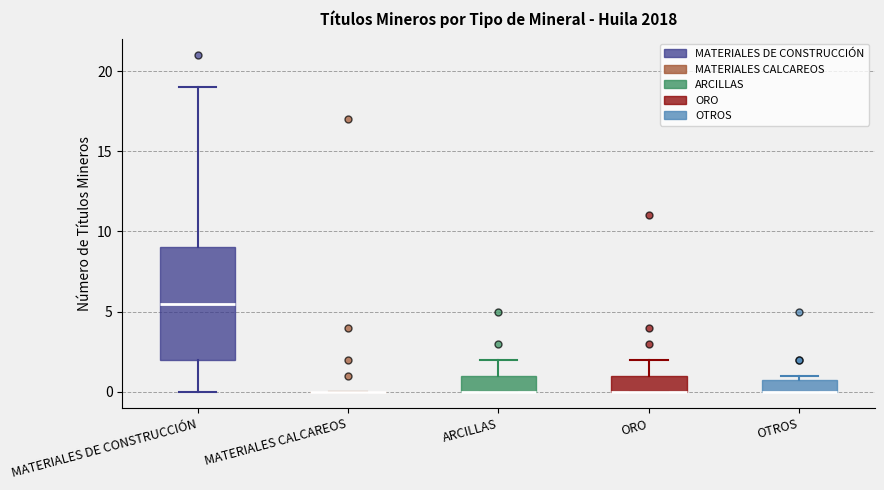

Reading left to right, transcribe this box plot: for each box, give where its median line is, the range the box spans, and where its two whiskers end, as read against the y-axis. The values are not printed on the chart, so give them approximately, as read against the axis.

MATERIALES DE CONSTRUCCIÓN: median 5.5, box 2.0 to 9.0, whiskers 0.0 to 19.0
MATERIALES CALCAREOS: box collapsed to a line at 0.0, whiskers 0.0 to 0.0
ARCILLAS: median 0.0 (drawn on the box's lower edge), box 0.0 to 1.0, whiskers 0.0 to 2.0
ORO: median 0.0 (drawn on the box's lower edge), box 0.0 to 1.0, whiskers 0.0 to 2.0
OTROS: median 0.0 (drawn on the box's lower edge), box 0.0 to 1.0, whiskers 0.0 to 1.0 (just above the box's upper edge)